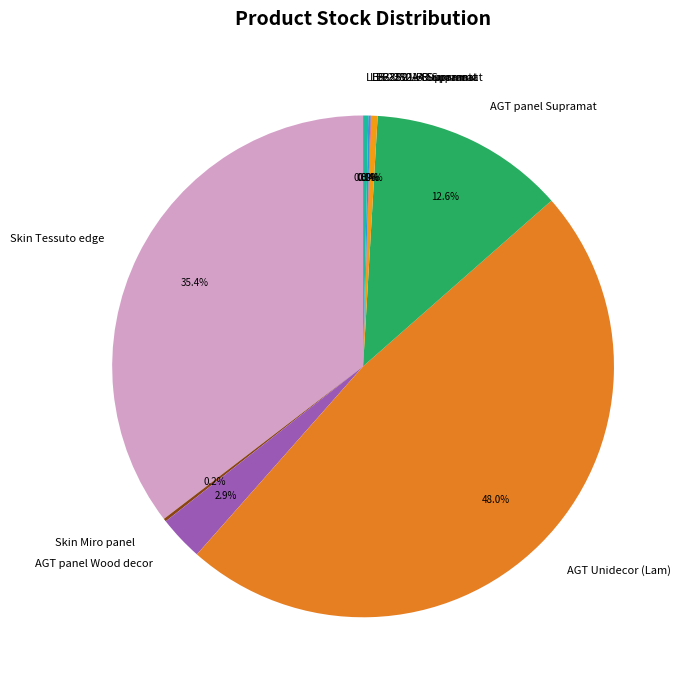

Which category has the biggest portion of the pie?

AGT Unidecor (Lam)